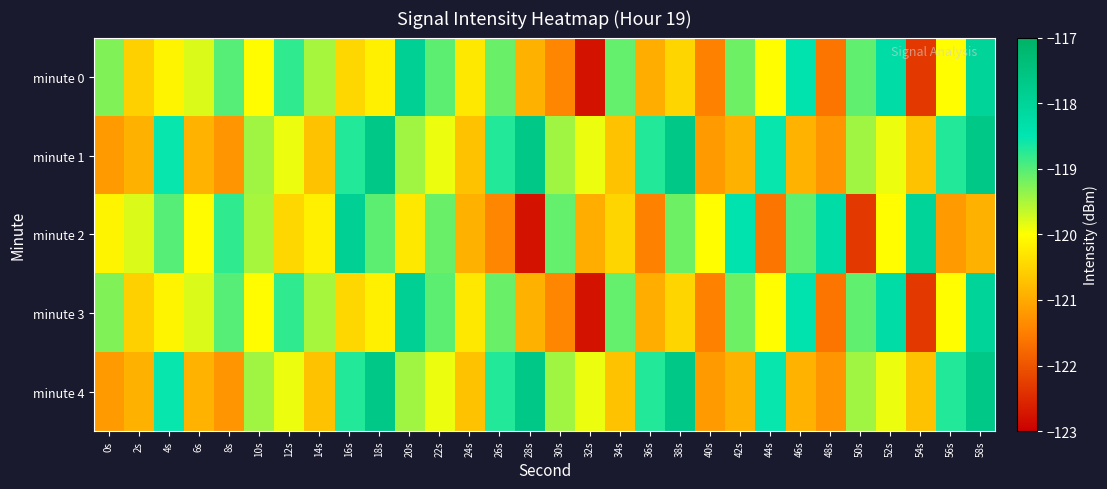

Which label corresponds to the largest value in the chart?

18s